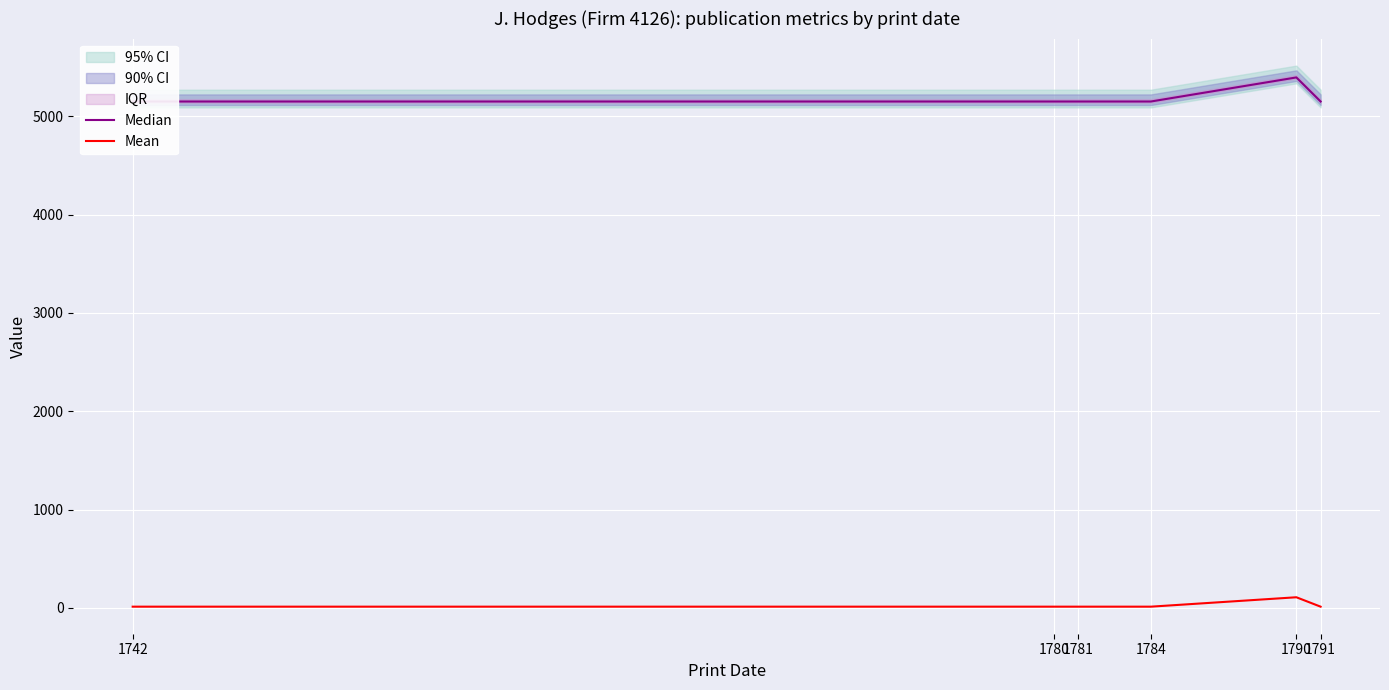

True or false: Mean has a value of 12.6 at 1742.

True